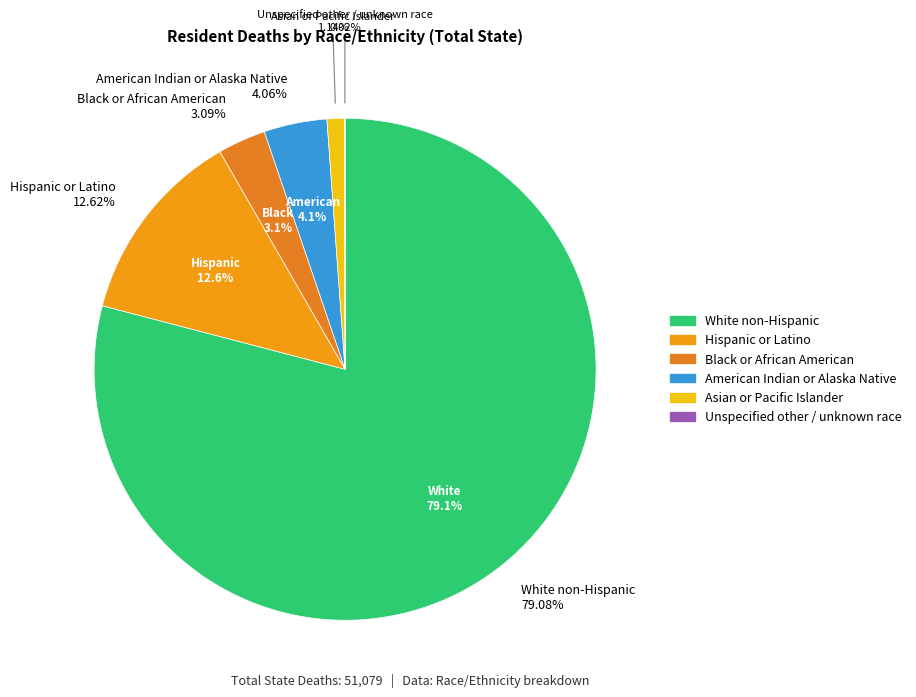

How many slices are in this pie chart?

6